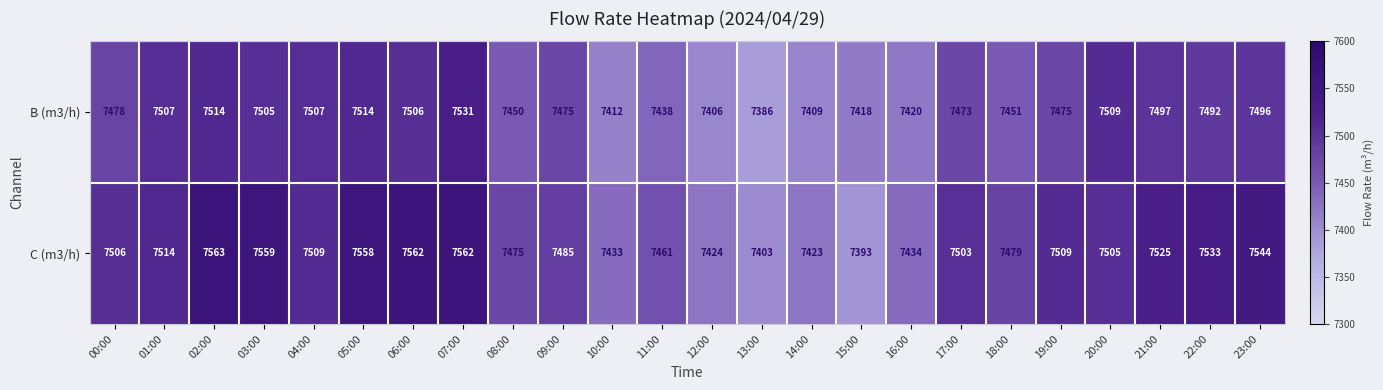

What is the spread (max minus min) of values at 15:00?

25